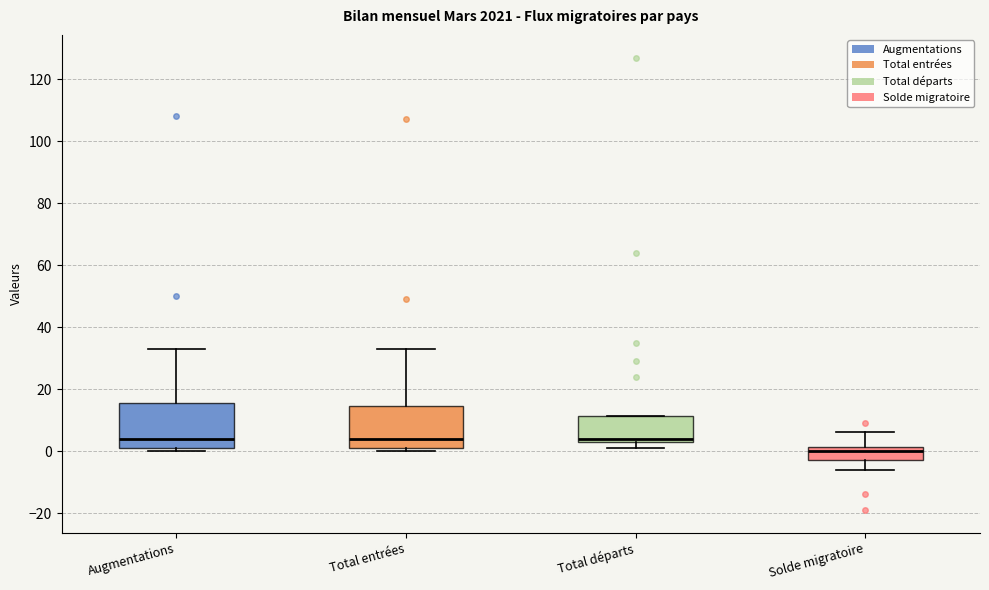

Reading left to right, read every box against the y-axis: the position of its median line, the range the box covers, and the ends of its whiskers. The values are not printed on the chart, so give them approximately, as read against the axis.

Augmentations: median 4, box 2 to 16, whiskers 0 to 34
Total entrées: median 4, box 2 to 14, whiskers 0 to 34
Total départs: median 4 (just above the box's lower edge), box 4 to 12, whiskers 2 to 12
Solde migratoire: median 0, box -2 to 2, whiskers -6 to 6